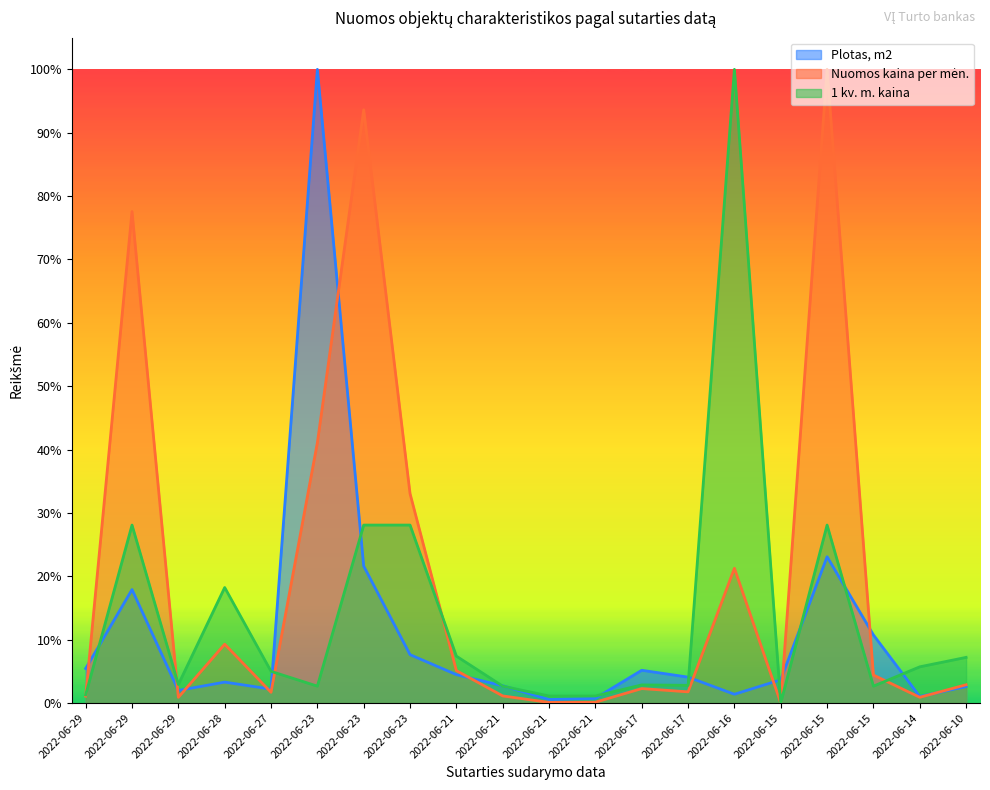

The value of Nuomos kaina per men. at 2022-06-17 is 2.3. True or false?

True